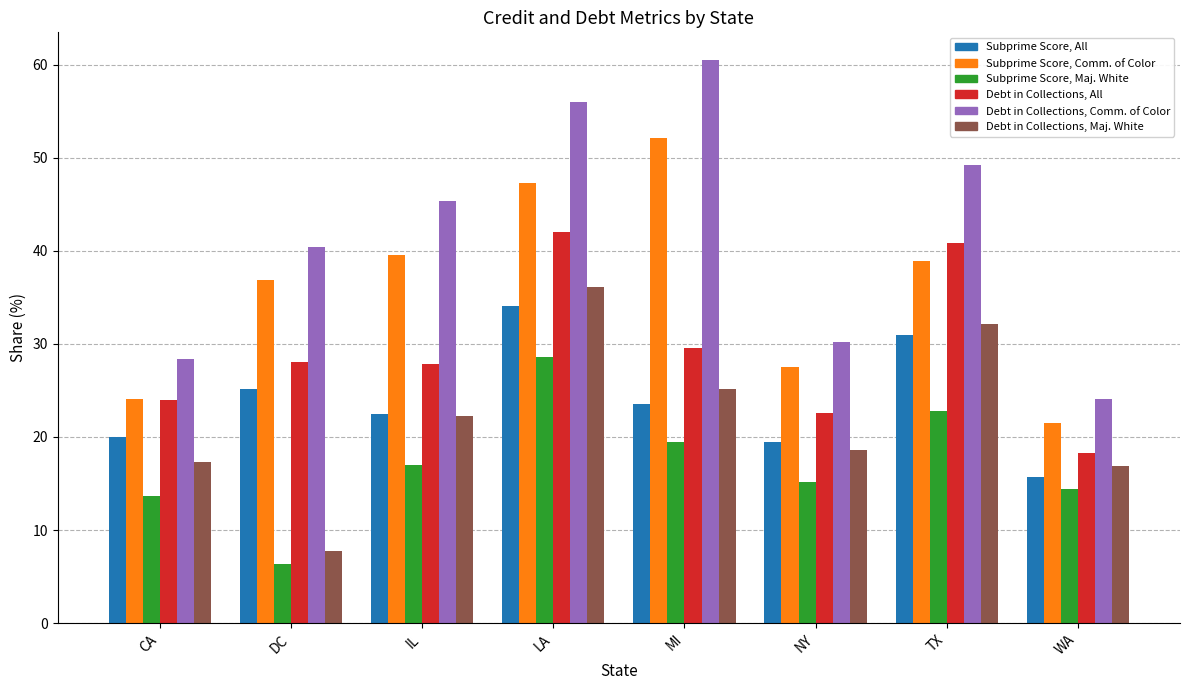

How many categories are shown in the chart?

8